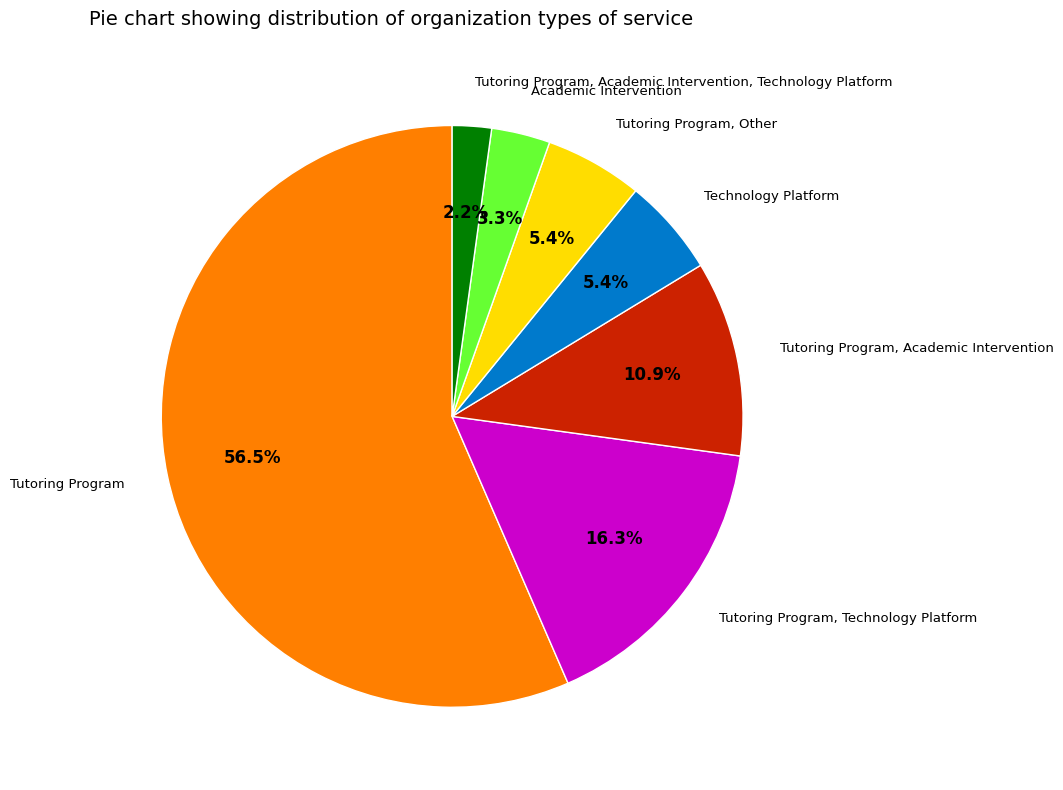

Is there a majority slice in this chart?

Yes